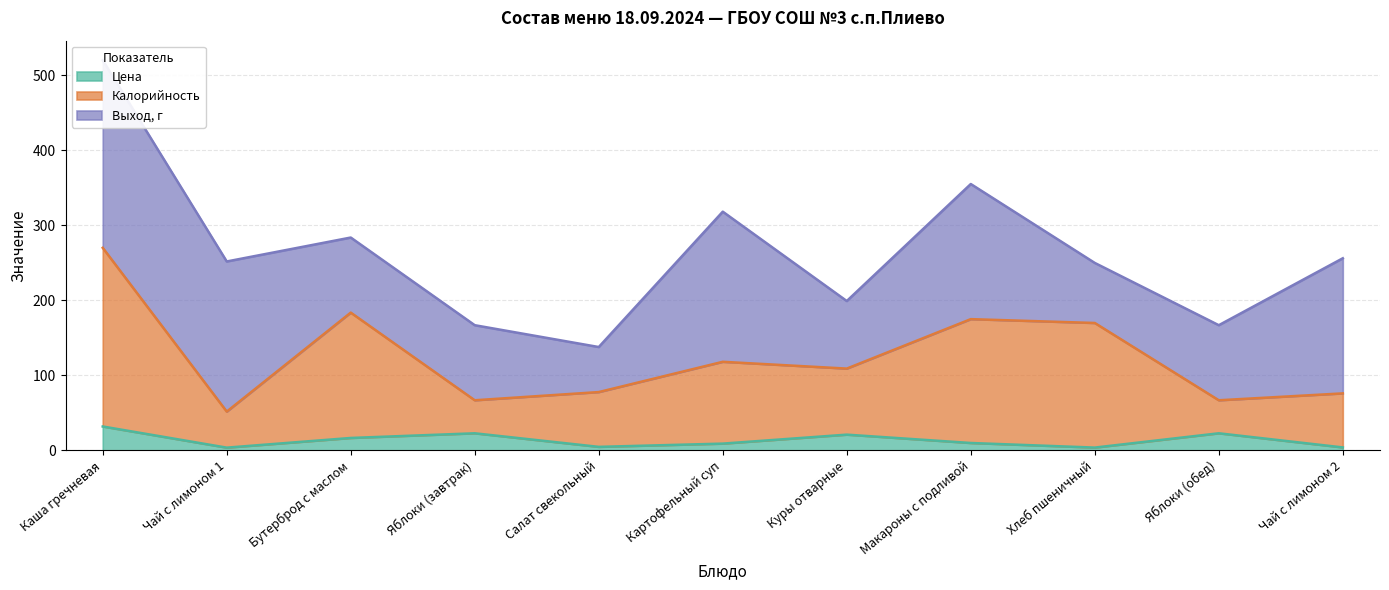

How many categories are shown in the chart?

11